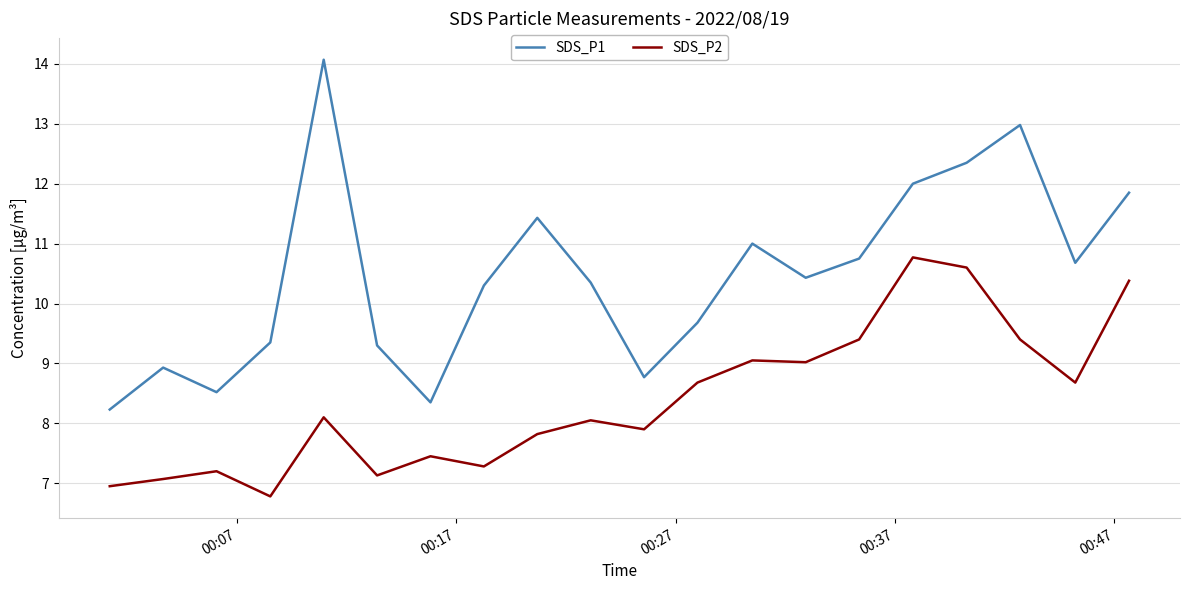

Which series has the largest range (max minus min)?

SDS_P1